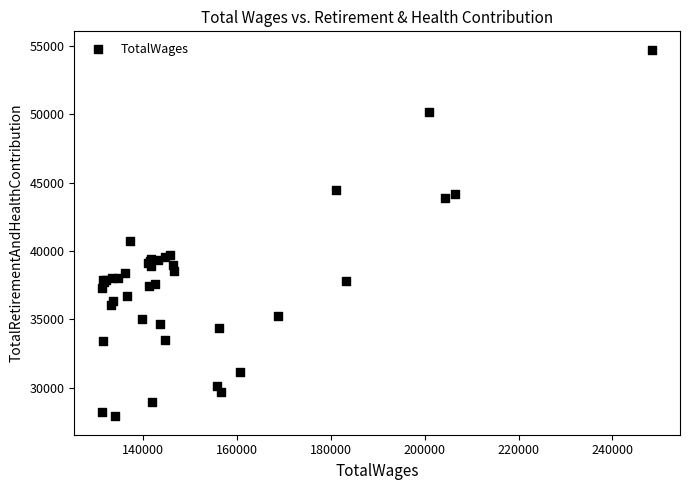

What Y value in the scatter plot is closest to 41304?

40709